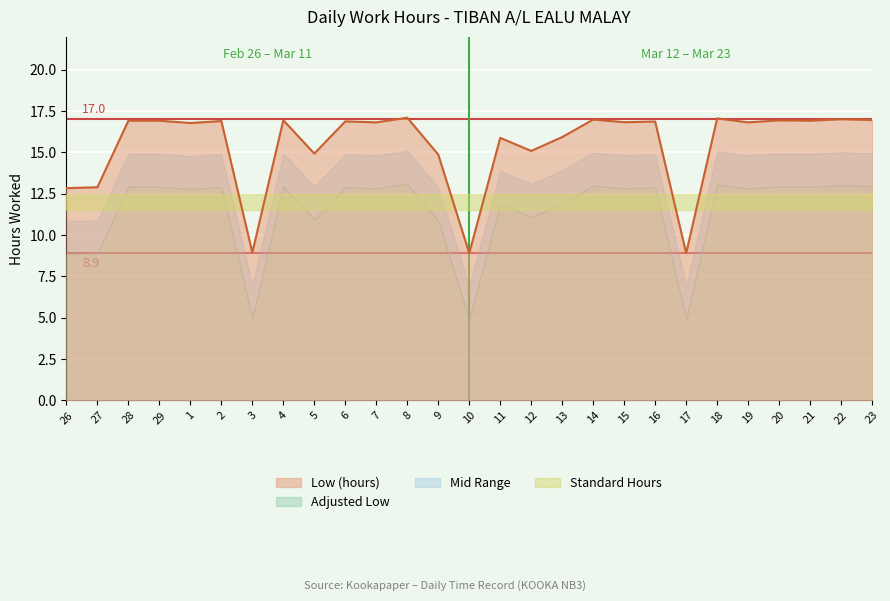

Which label corresponds to the largest value in the chart?

8